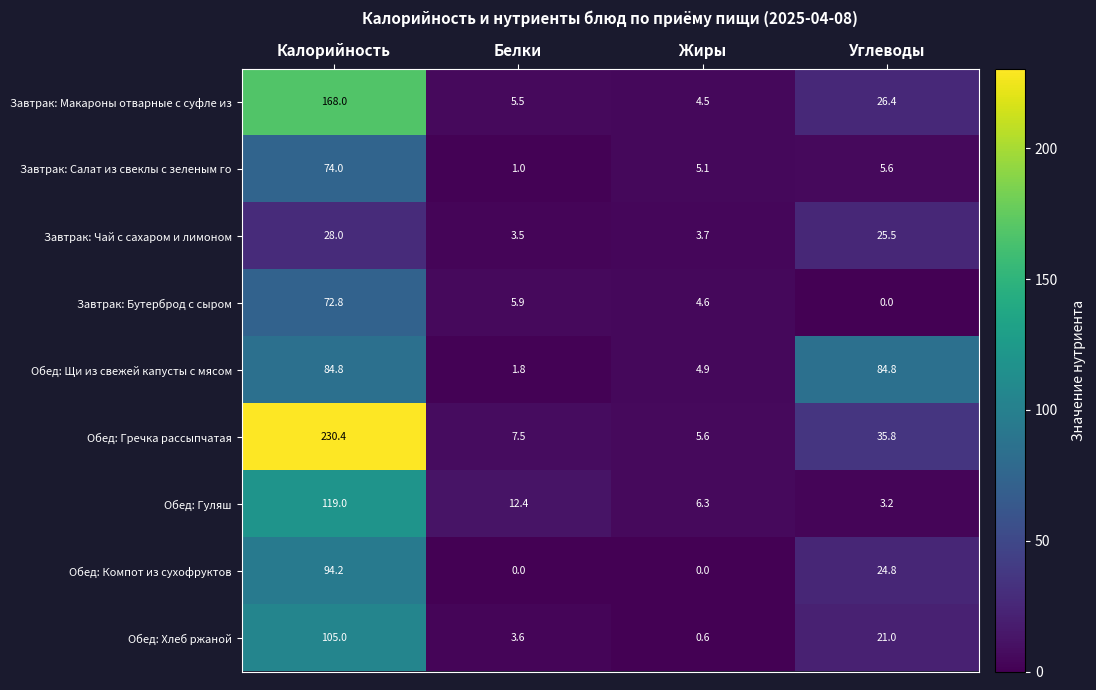

Rank the series at Белки from lowest to highest value.

Обед: Компот из сухофруктов, Завтрак: Салат из свеклы с зеленым го, Обед: Щи из свежей капусты с мясом, Завтрак: Чай с сахаром и лимоном, Обед: Хлеб ржаной, Завтрак: Макароны отварные с суфле из, Завтрак: Бутерброд с сыром, Обед: Гречка рассыпчатая, Обед: Гуляш